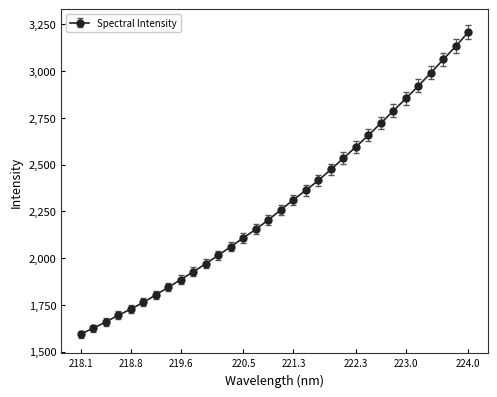

What is the sum of all values?

73324.2